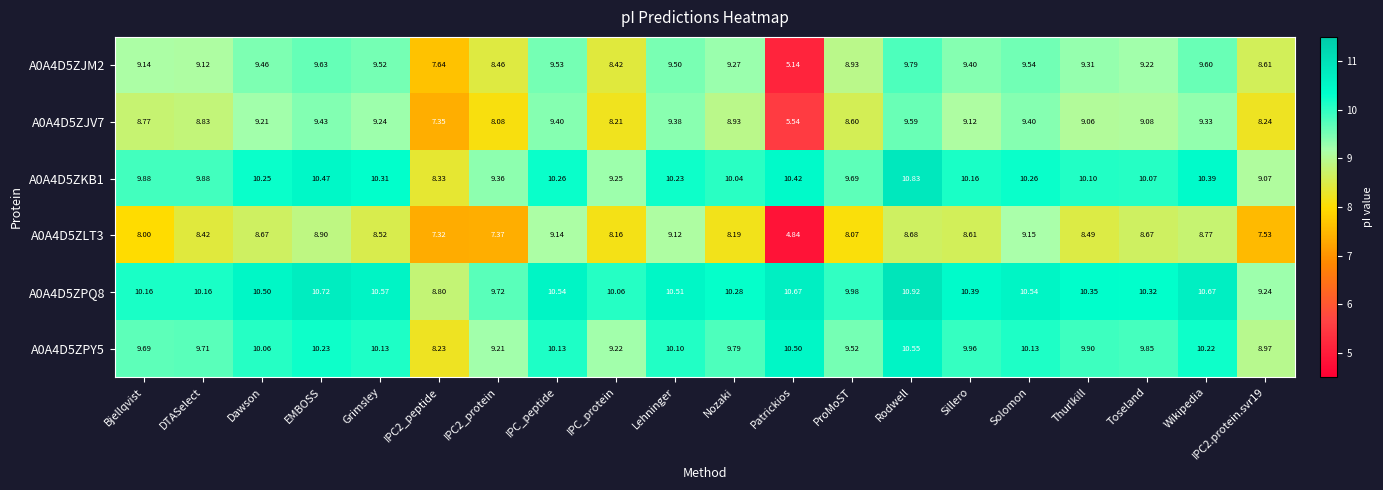

At which label does A0A4D5ZPY5 first exceed 9?

Bjellqvist